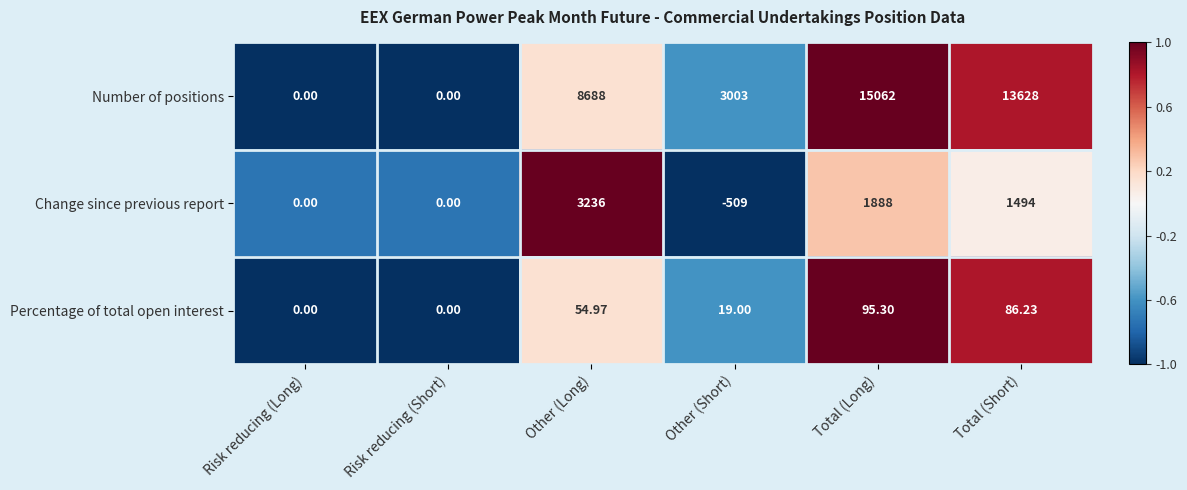

Which series has the largest total across all categories?

Number of positions